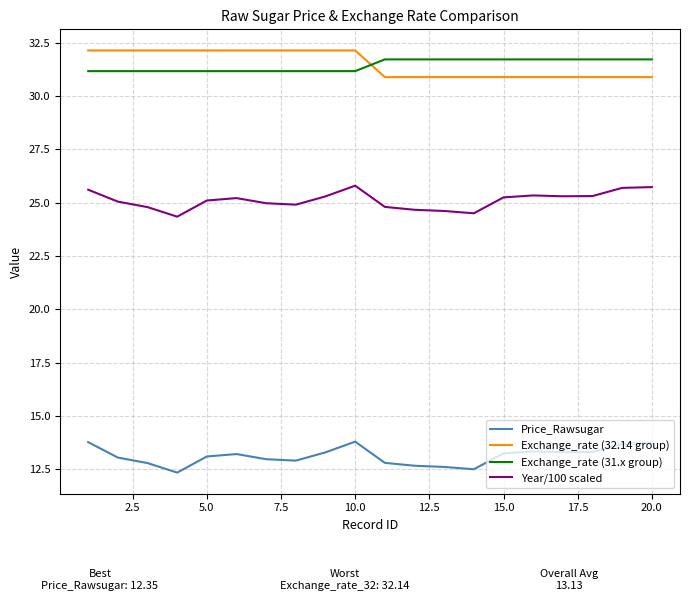

True or false: Exchange_rate (31.x group) and Year/100 scaled intersect in this chart.

False